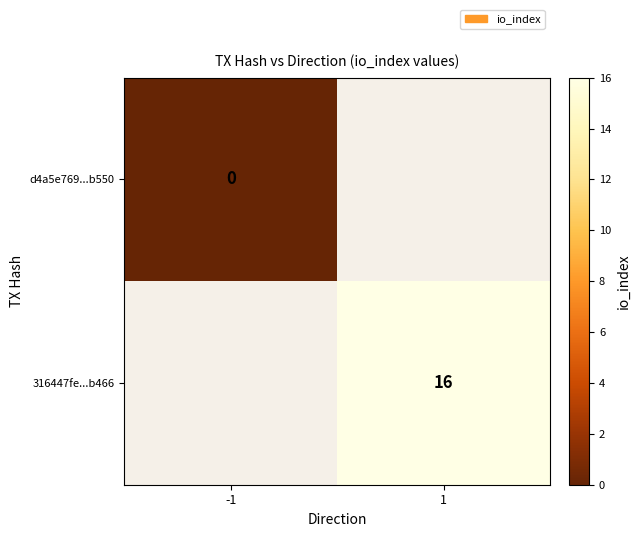

Is the value of d4a5e769...b550 at -1 greater than the value of 316447fe...b466 at 1?

No